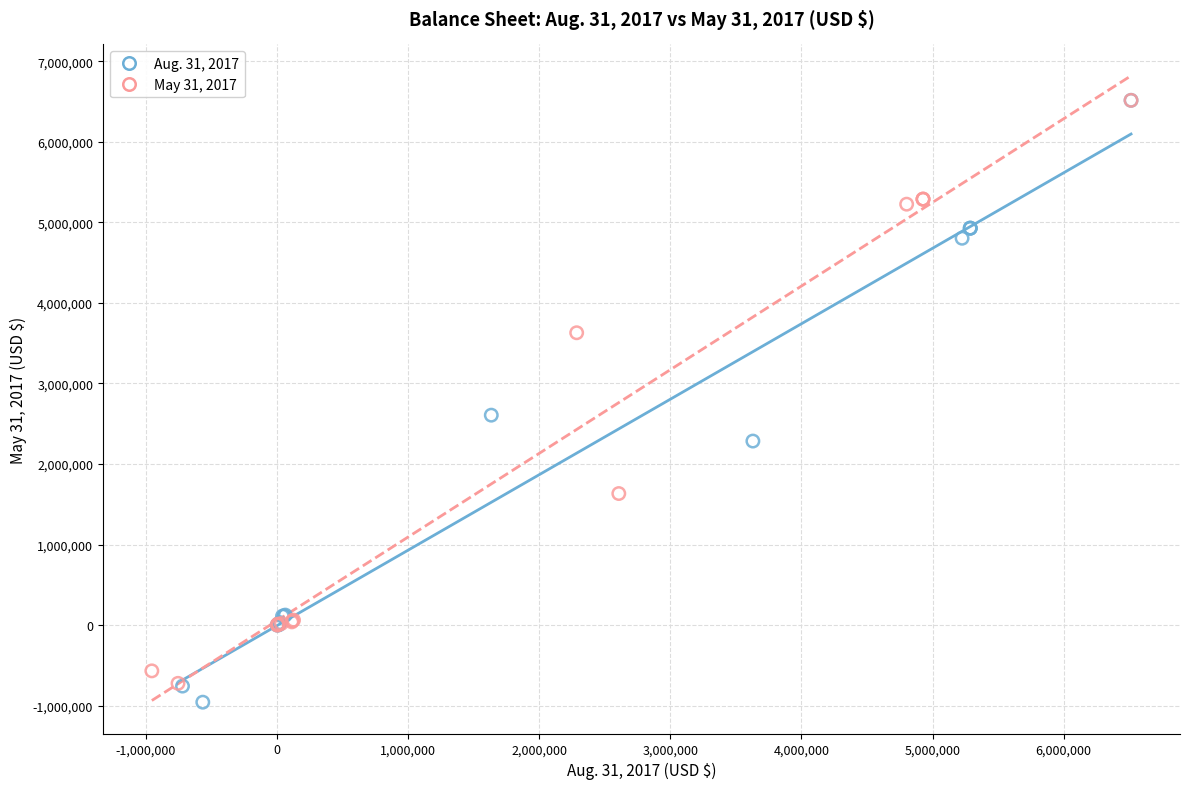

Which series has the widest spread of Y values?

Aug. 31, 2017